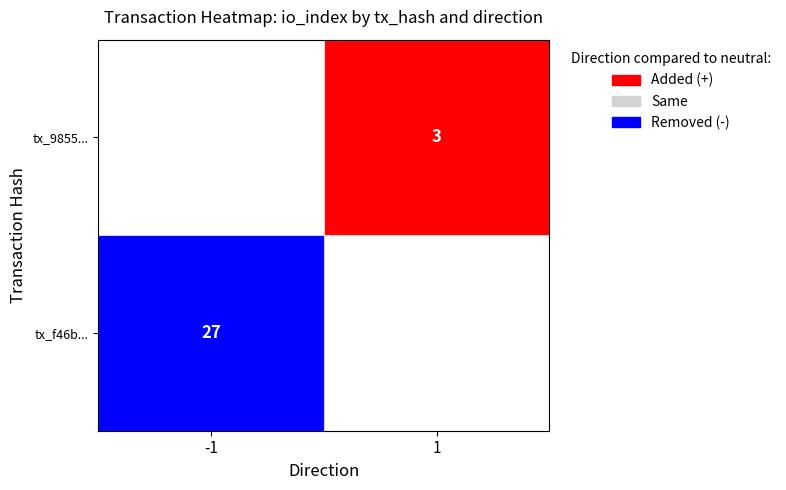

Which series changed the most between direction and io_index?

f46b1a5b25bc7b1387323083d91af5e359db697